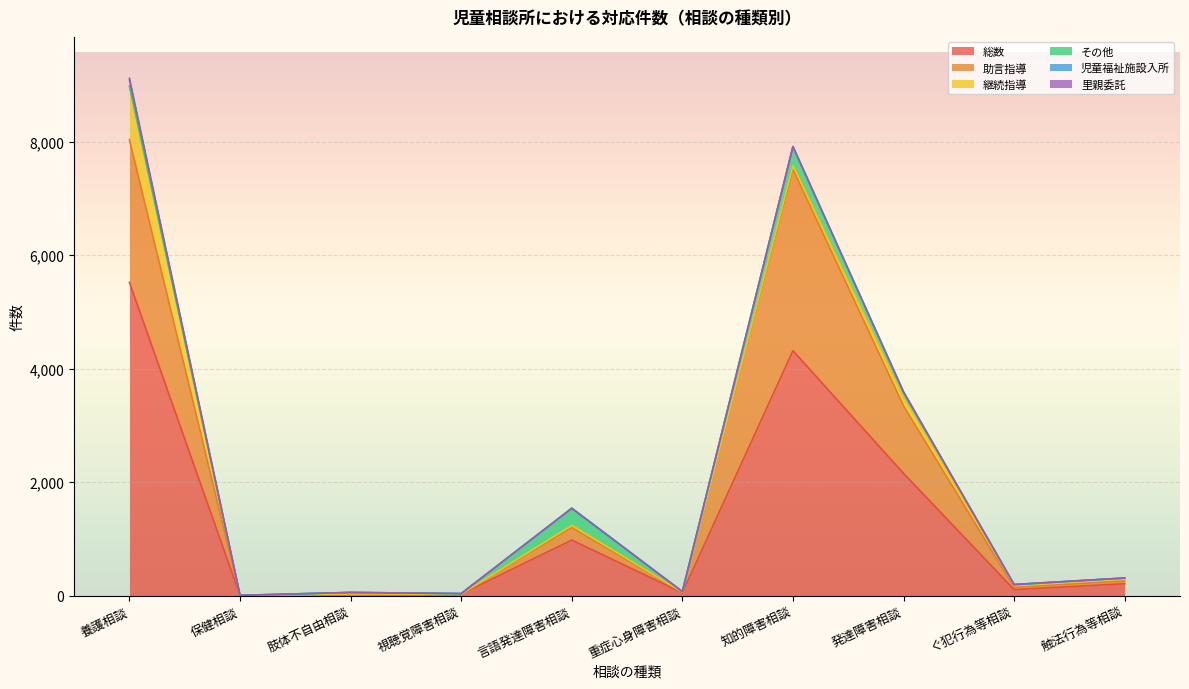

What is the sum of all 助言指導 values?

7227